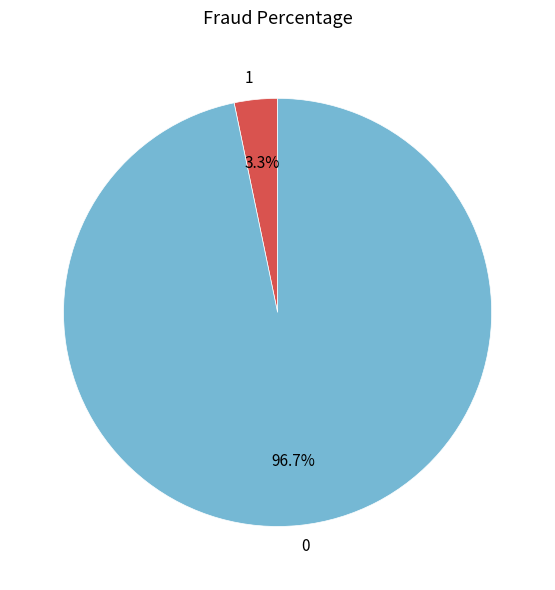

How many slices are in this pie chart?

2